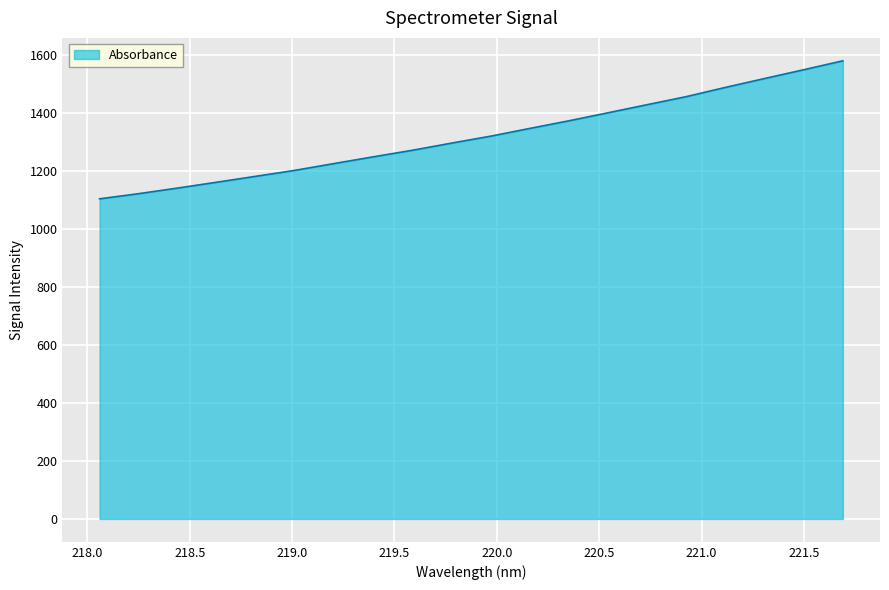

What is the minimum value shown in the chart?

1103.6